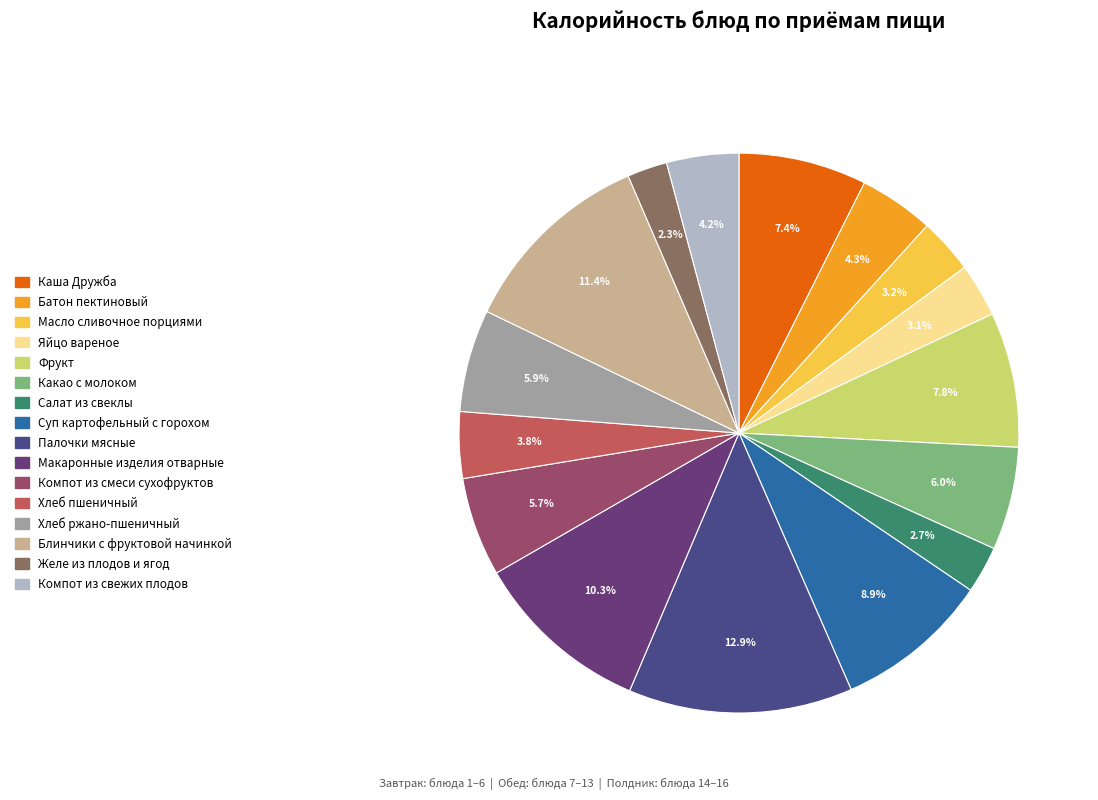

Which category has the biggest portion of the pie?

Палочки мясные